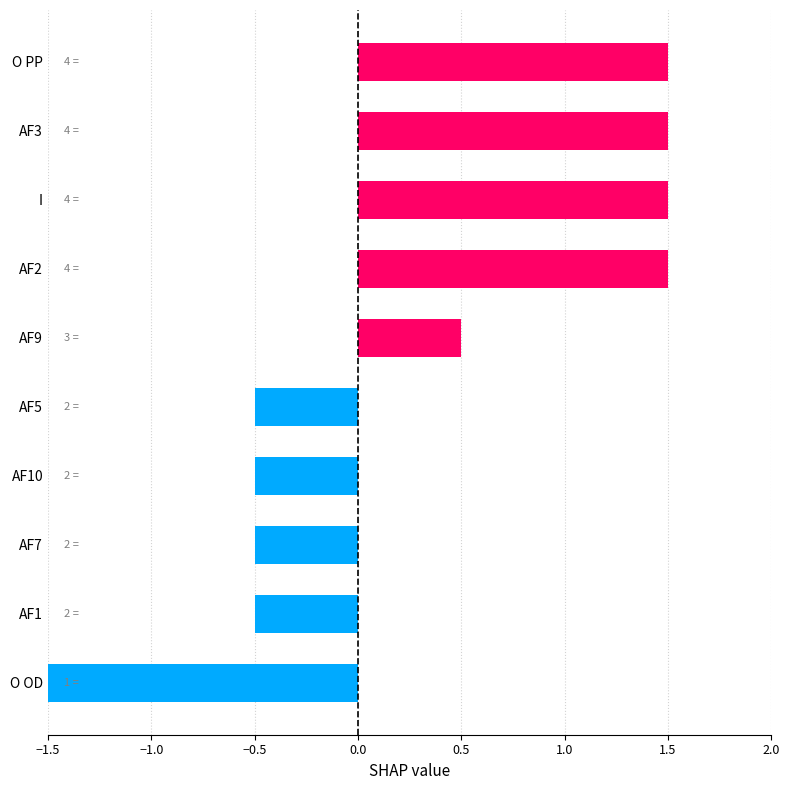

How many bars are there in total?

10